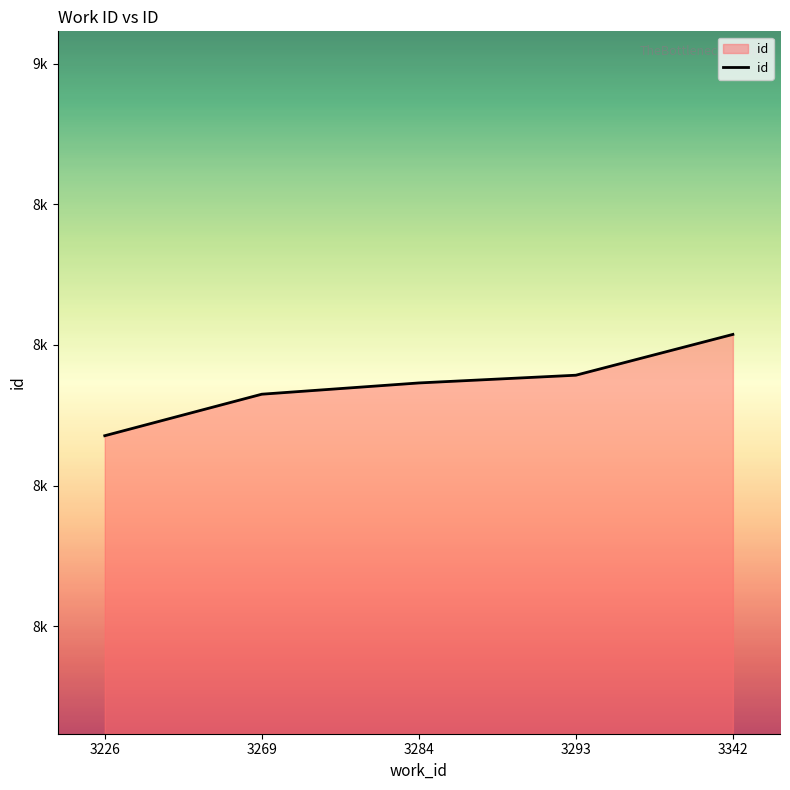

List the labels in order of value, smallest first.

3226, 3269, 3284, 3293, 3342